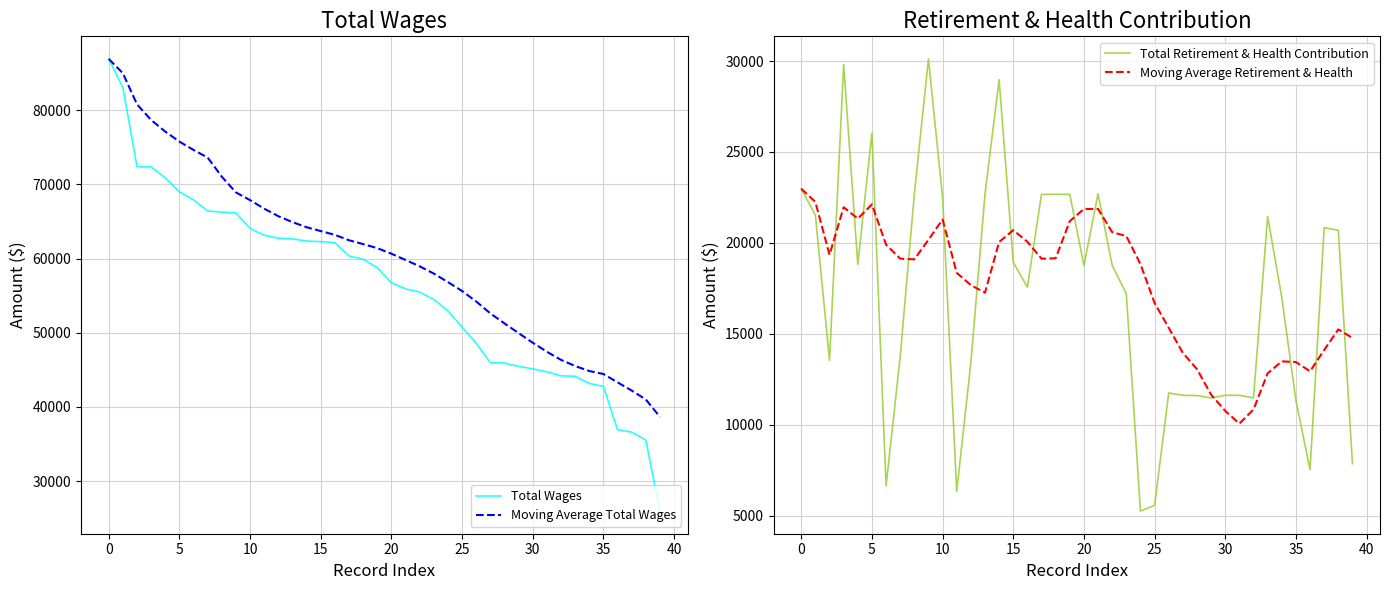

Which series has the largest total across all categories?

Moving Average Total Wages